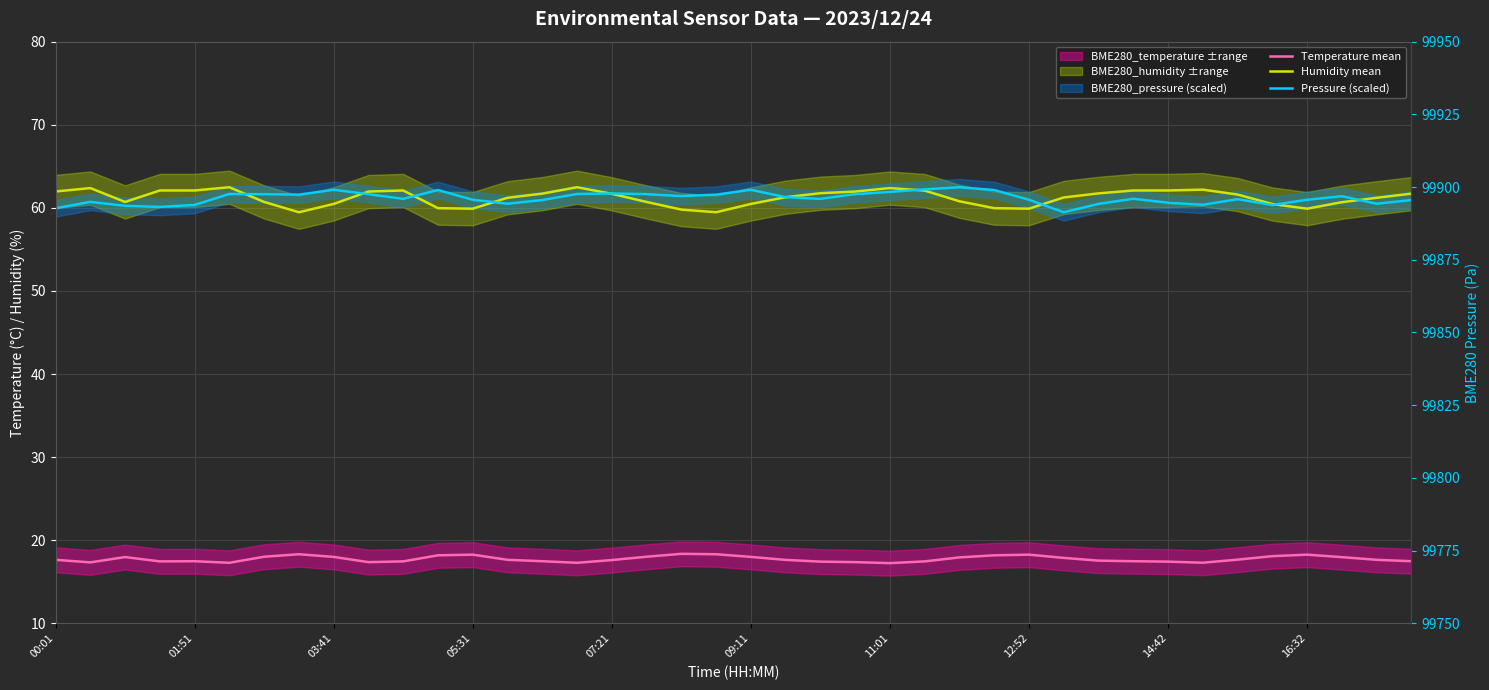

How many categories are shown in the chart?

40